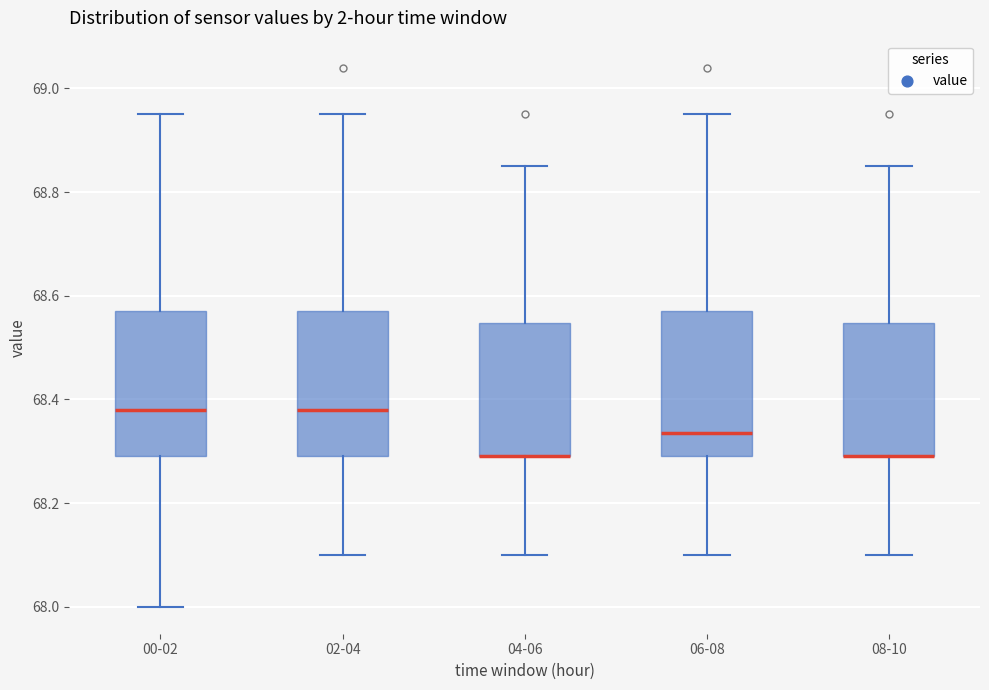

Reading left to right, read every box against the y-axis: the position of its median line, the range the box covers, and the ends of its whiskers. The values are not printed on the chart, so give them approximately, as read against the axis.

00-02: median 68.38, box 68.30 to 68.58, whiskers 68.00 to 68.96
02-04: median 68.38, box 68.30 to 68.58, whiskers 68.10 to 68.96
04-06: median 68.30 (drawn on the box's lower edge), box 68.30 to 68.54, whiskers 68.10 to 68.86
06-08: median 68.34, box 68.30 to 68.58, whiskers 68.10 to 68.96
08-10: median 68.30 (drawn on the box's lower edge), box 68.30 to 68.54, whiskers 68.10 to 68.86